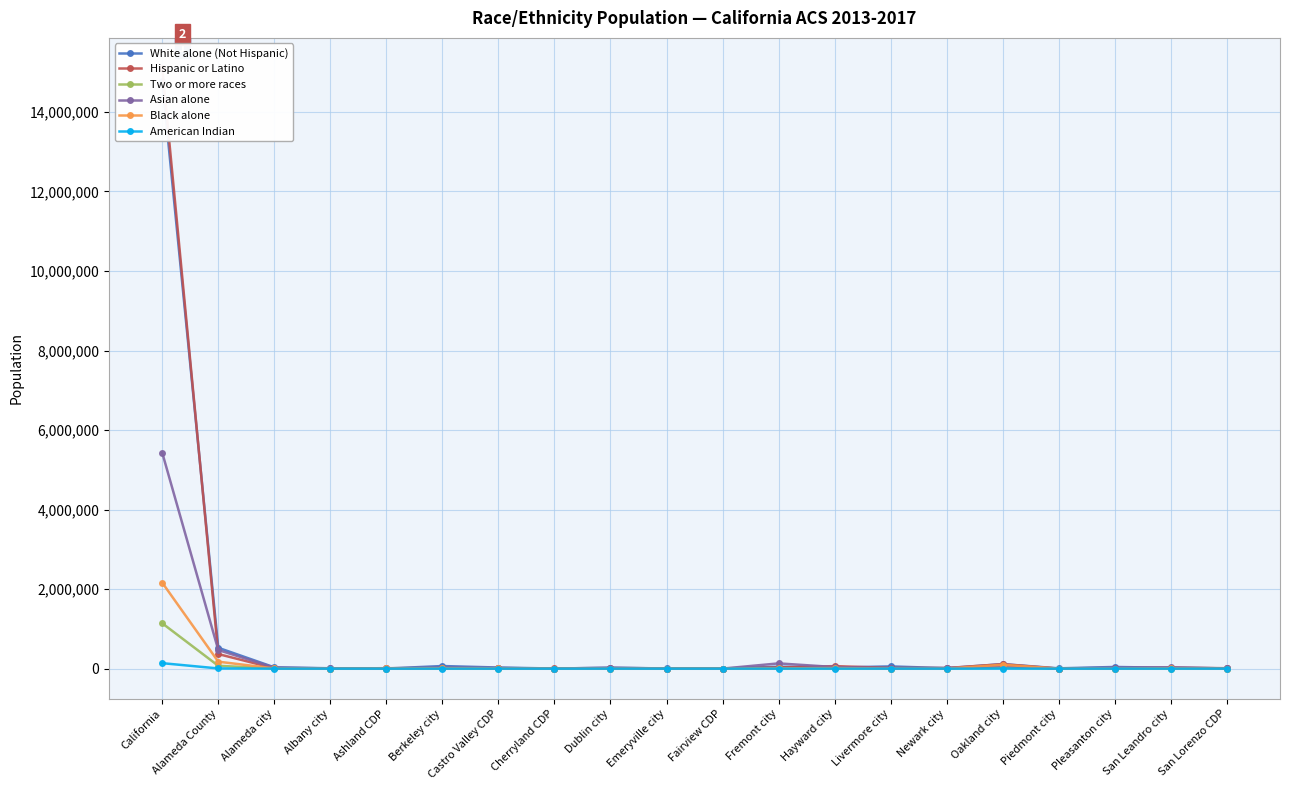

What position from the left is Berkeley city?

6